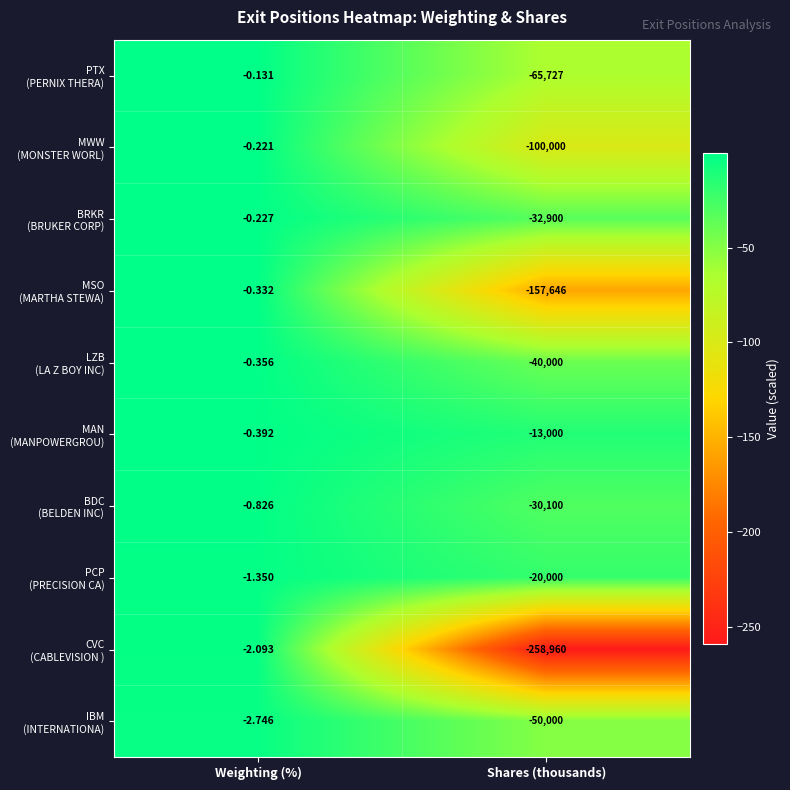

What is the spread (max minus min) of values at Weighting (%)?

2.6